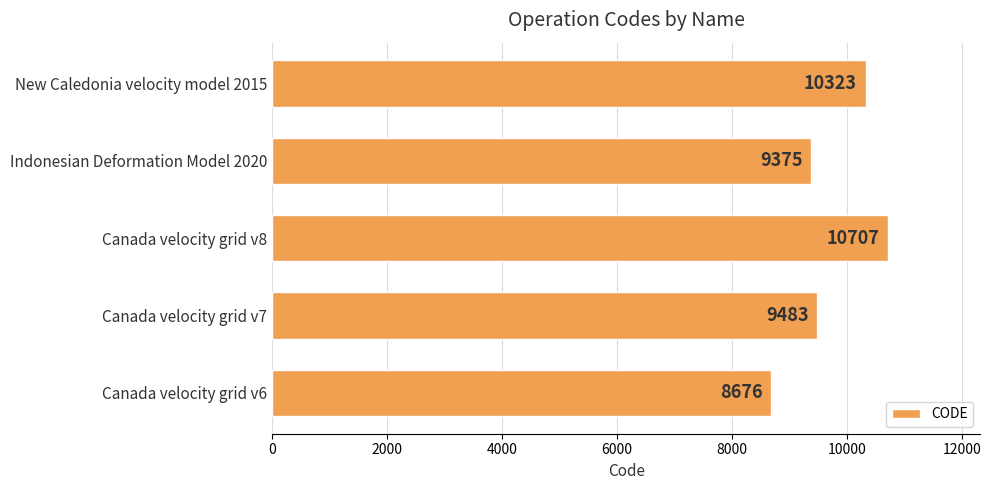

Is it true that the value at Indonesian Deformation Model 2020 is 16447?

False